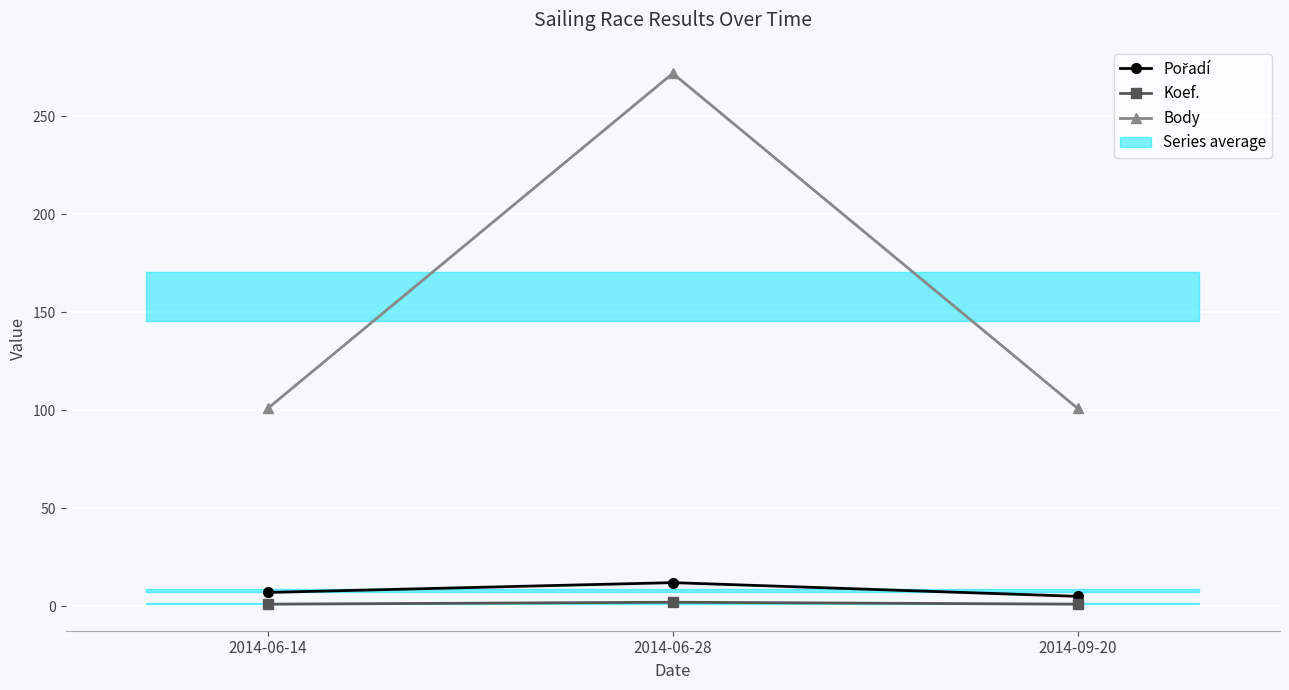

How many lines are shown in the chart?

3